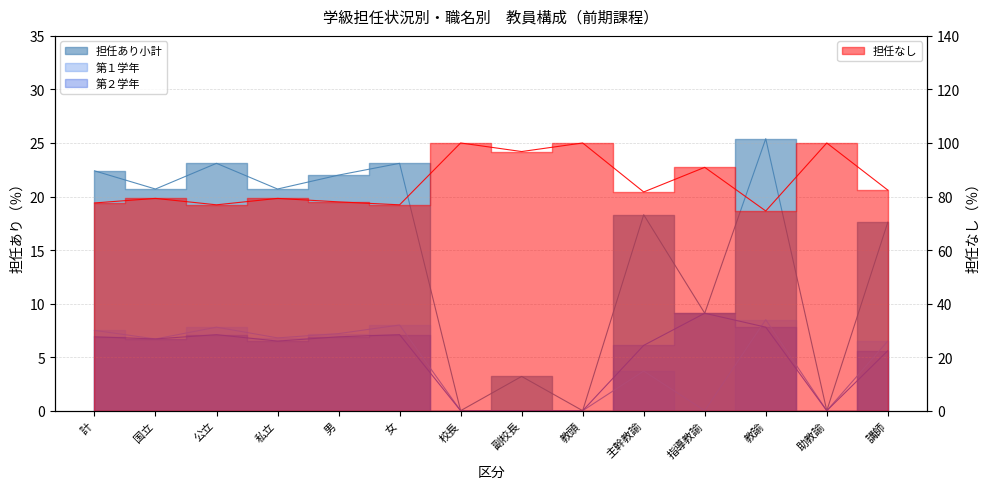

What position from the right is 教諭?

3